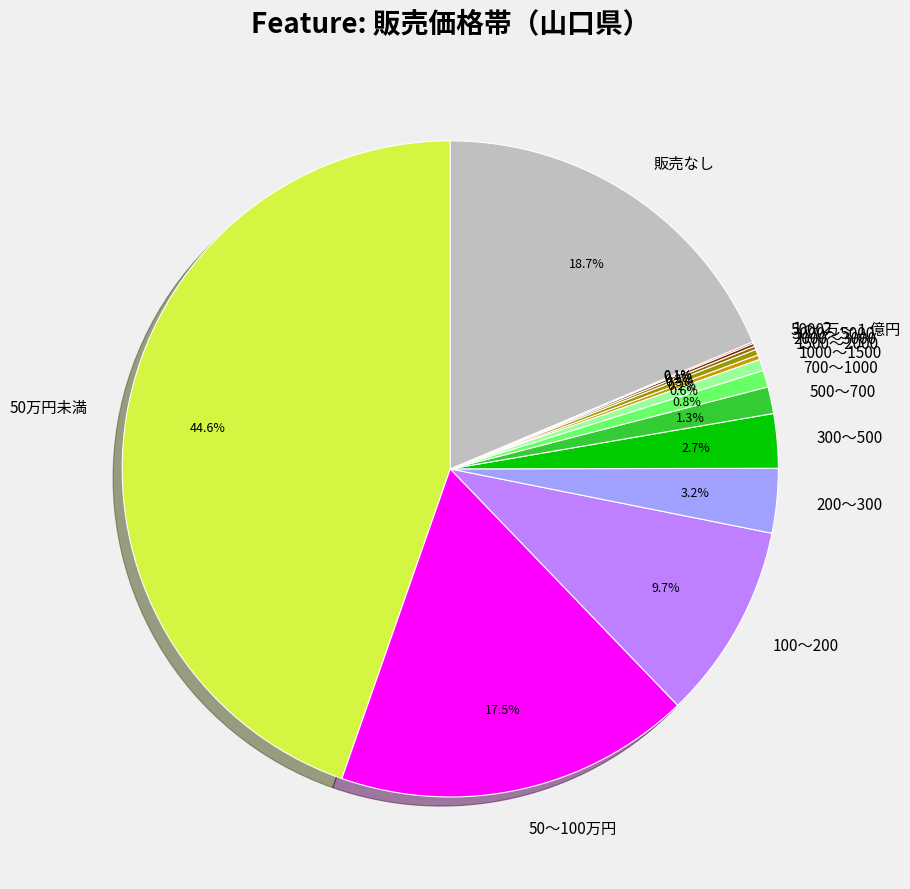

What is the largest slice in the pie chart?

50万円未満